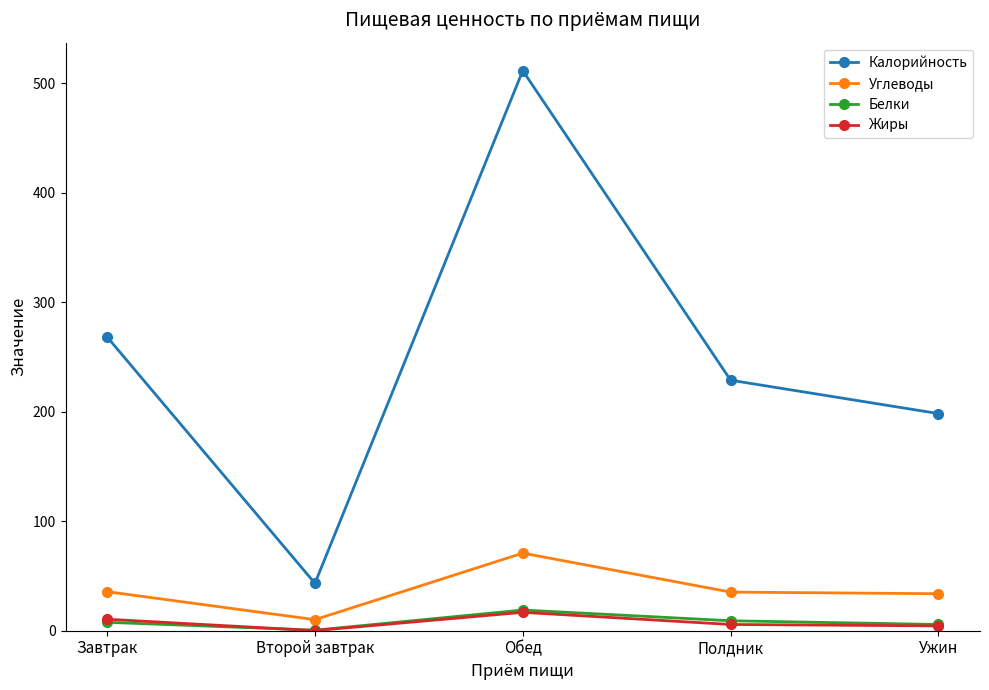

In Белки, how many points are higher than both neighbors (excluding endpoints)?

1